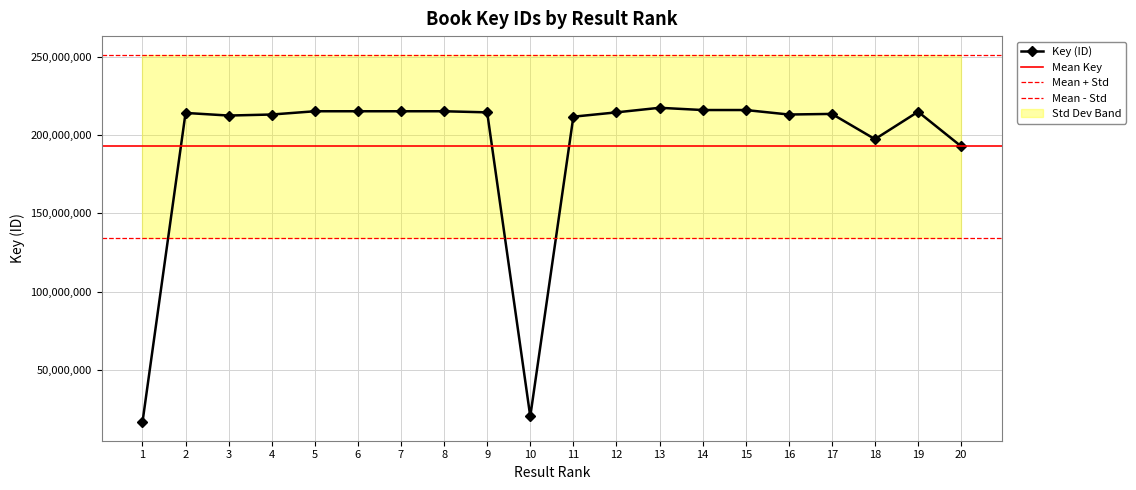

Where is the data nearest to the value 117009394?

20